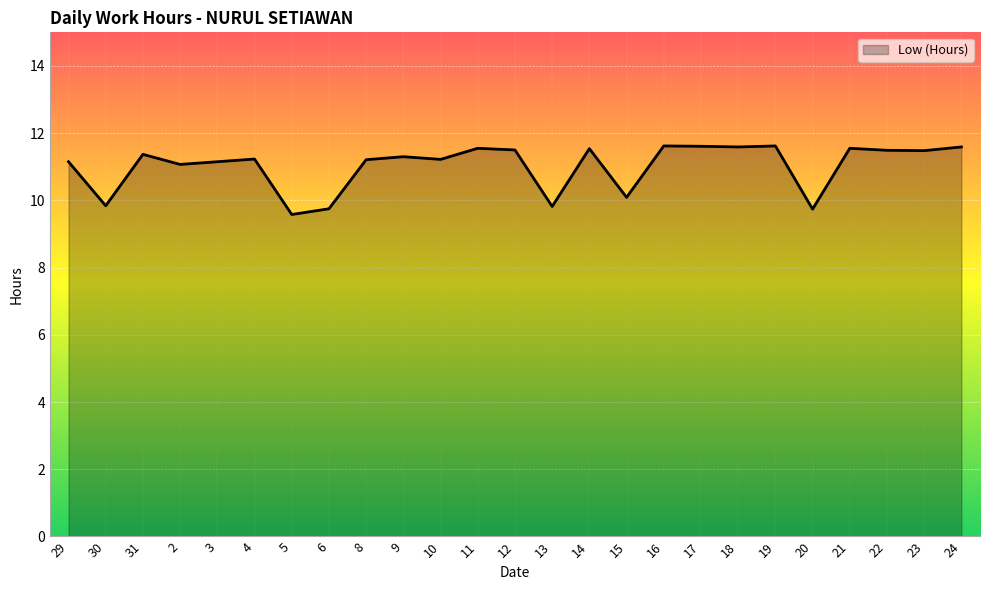

The value at 12 is 11.5. True or false?

True